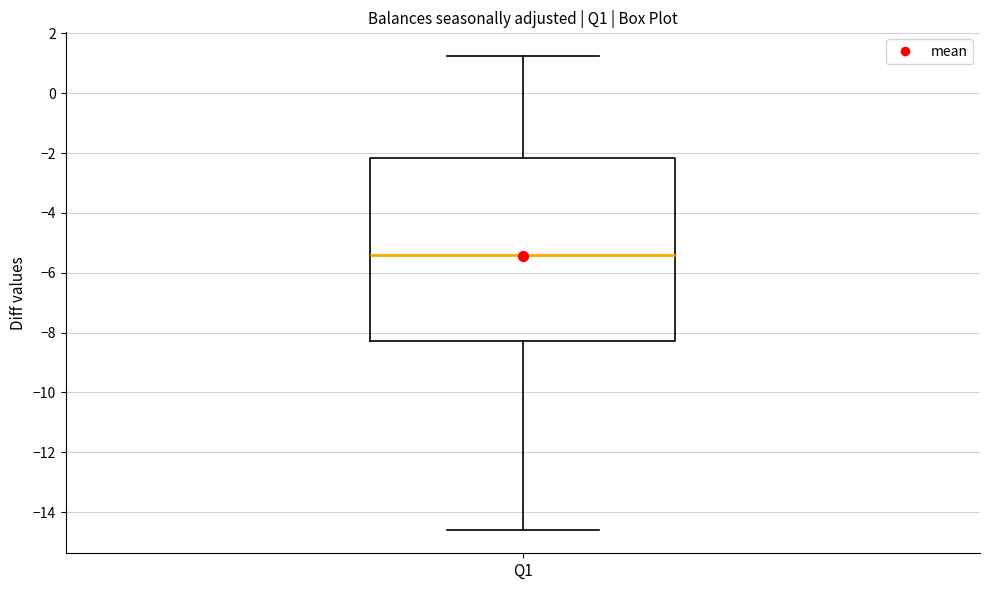

Transcribe this box plot: give where the median line is, the range the box spans, and where the two whiskers end, as read against the y-axis. The values are not printed on the chart, so give them approximately, as read against the axis.

median -5.4, box -8.2 to -2.2, whiskers -14.6 to 1.2